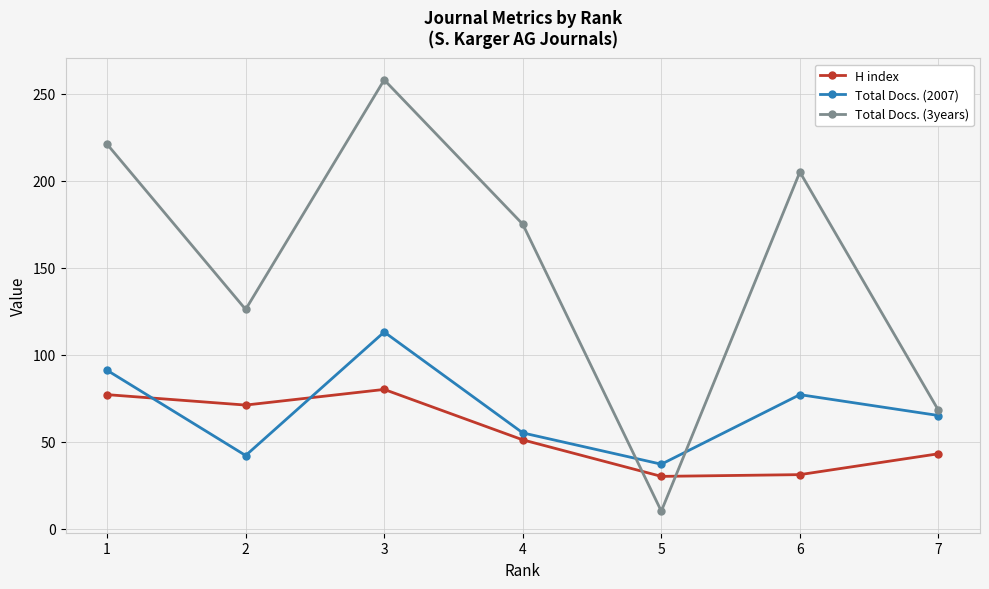

The value of H index at 4 is 51. True or false?

True